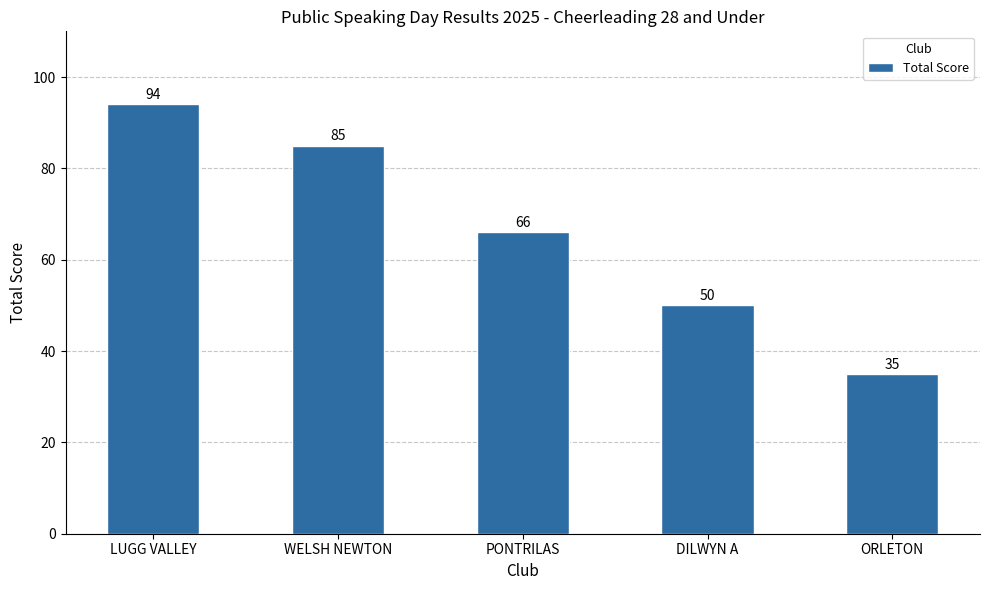

Where does the data first go above 66?

LUGG VALLEY